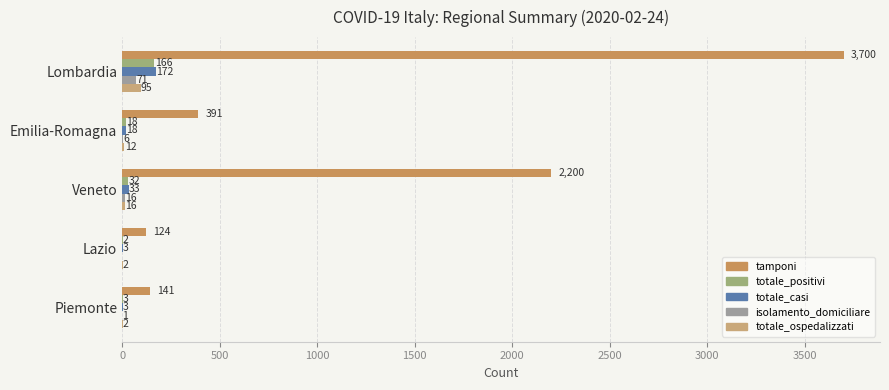

How many data points does each series have?

5